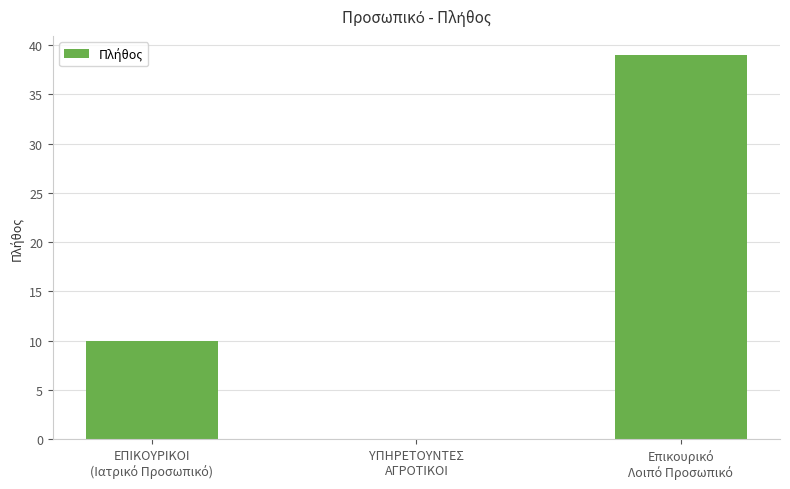

What is the greatest value displayed?

39